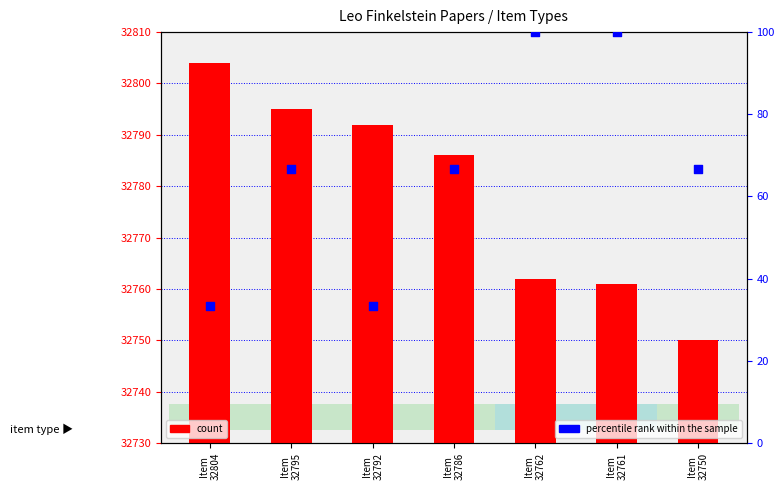

Which series has the largest total across all categories?

count